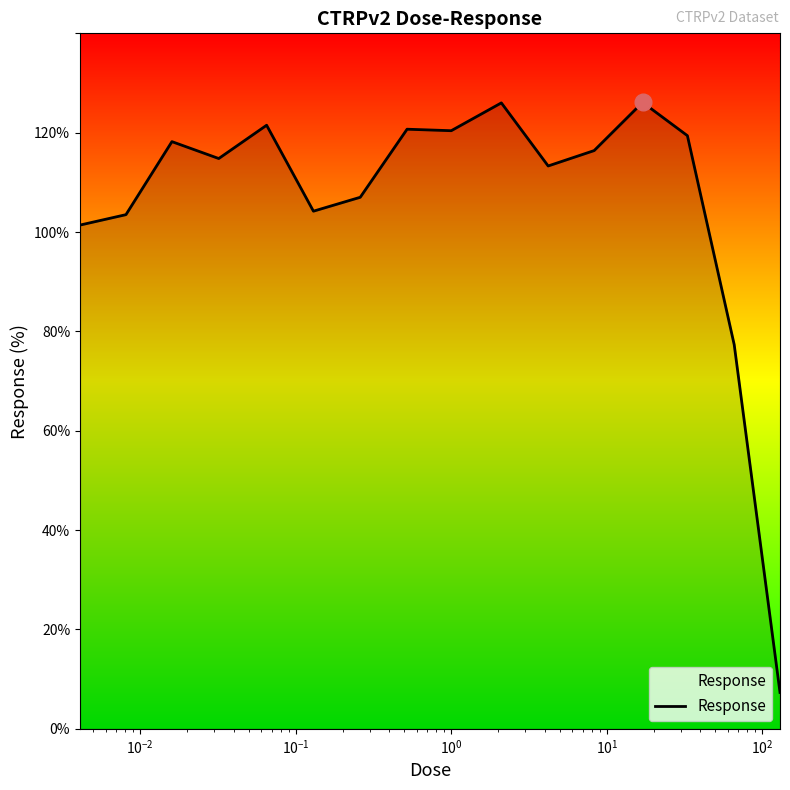

What is the difference between the maximum and minimum values?

118.8